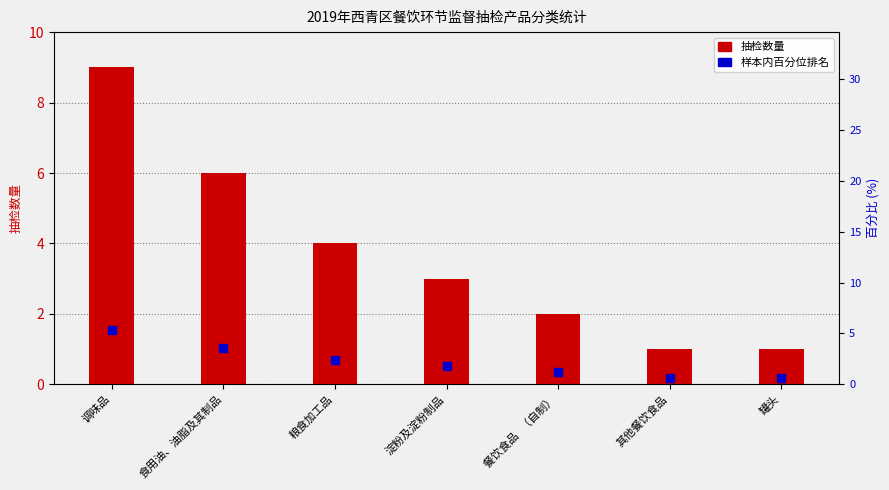

Rank the categories by value from lowest to highest.

其他餐饮食品, 罐头, 餐饮食品   （自制）, 淀粉及淀粉制品, 粮食加工品, 食用油、油脂及其制品, 调味品